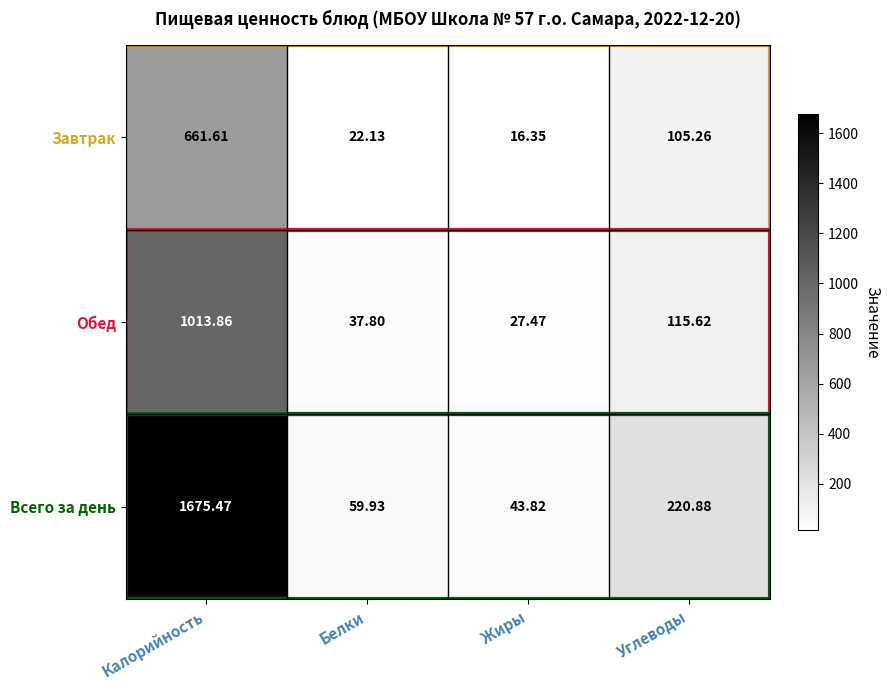

What is the total value across all series at Калорийность?

3350.9